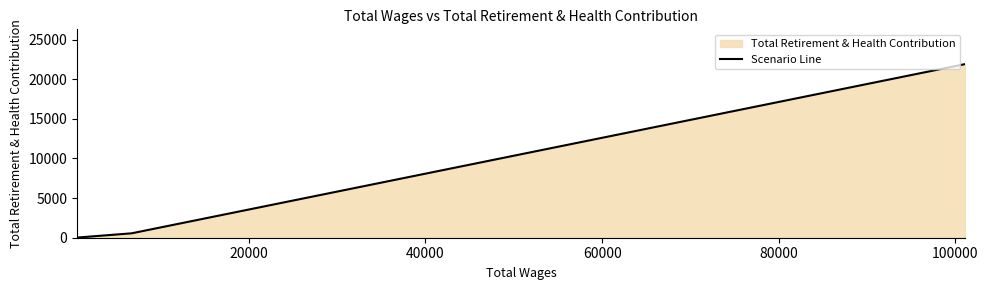

What is the average value?

7493